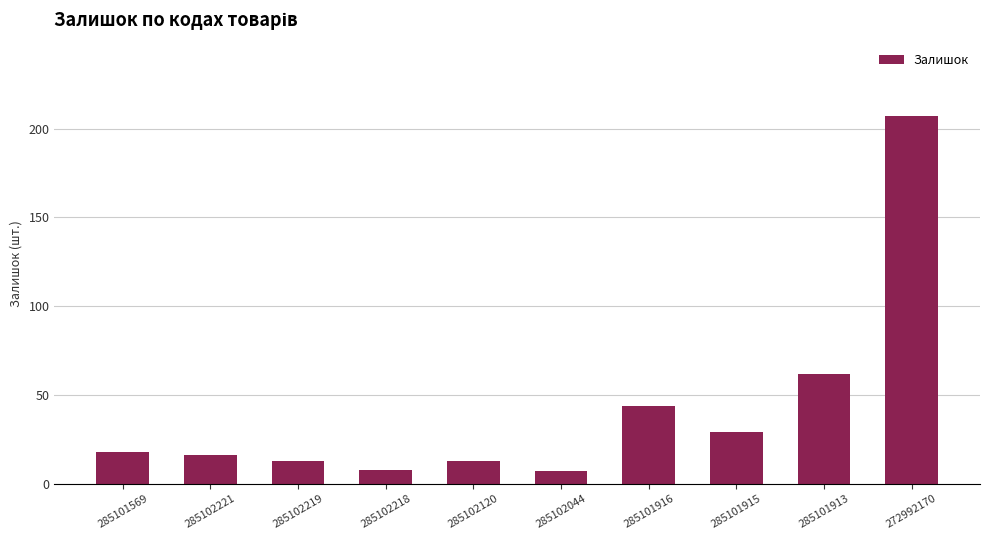

What is the sum of the values at 285101915 and 285102221?

45